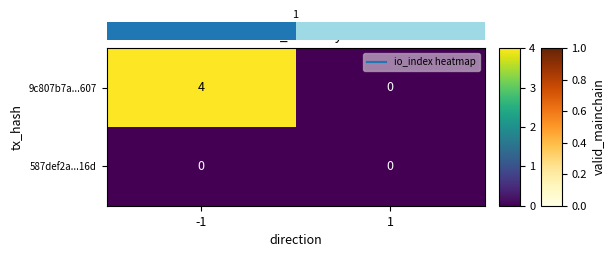

What is the spread (max minus min) of values at -1?

4